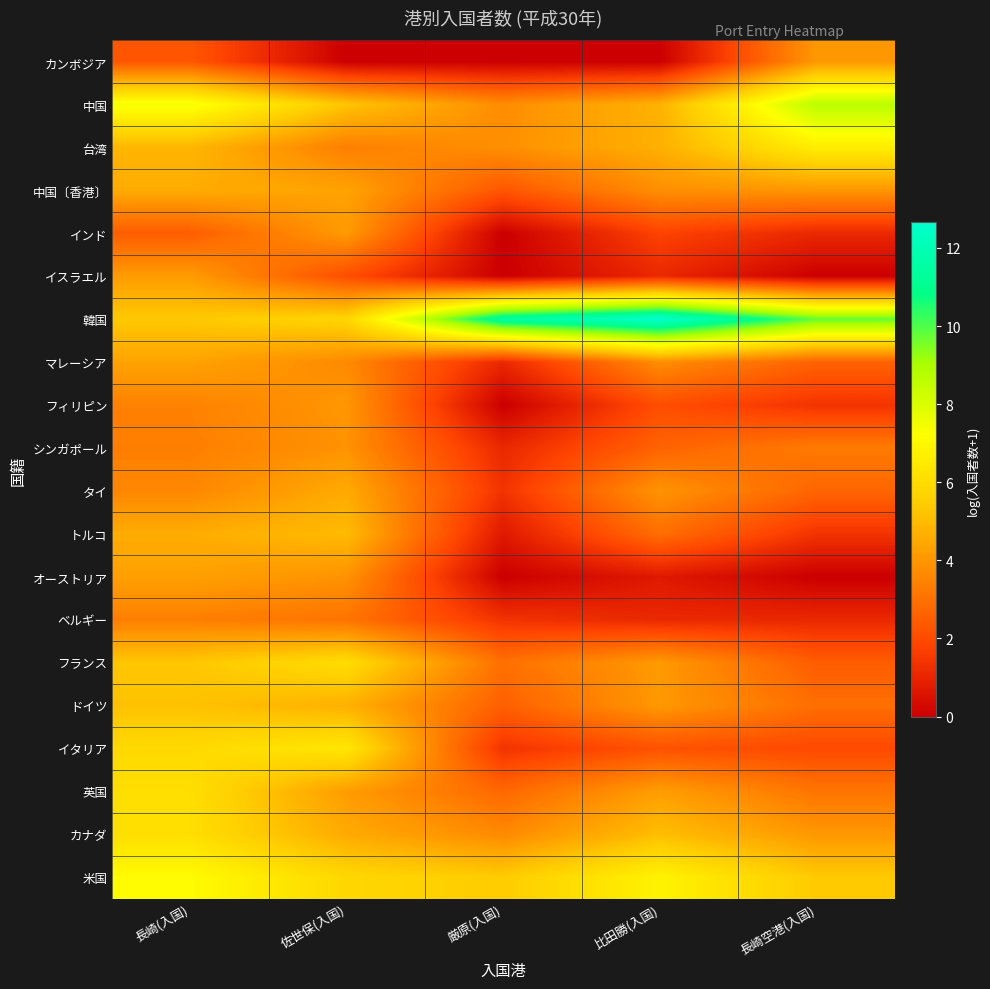

Reading right to left, what are all the values shown in this chart?

カンボジア: 長崎空港(入国)=4.0	比田勝(入国)=0.0	厳原(入国)=0.0	佐世保(入国)=0.0	長崎(入国)=2.3
中国: 長崎空港(入国)=8.7	比田勝(入国)=4.7	厳原(入国)=3.8	佐世保(入国)=5.2	長崎(入国)=7.4
台湾: 長崎空港(入国)=6.6	比田勝(入国)=4.7	厳原(入国)=3.8	佐世保(入国)=3.4	長崎(入国)=4.9
中国〔香港〕: 長崎空港(入国)=4.0	比田勝(入国)=3.8	厳原(入国)=2.3	佐世保(入国)=4.3	長崎(入国)=4.6
インド: 長崎空港(入国)=1.1	比田勝(入国)=1.8	厳原(入国)=0.0	佐世保(入国)=4.1	長崎(入国)=2.5
イスラエル: 長崎空港(入国)=0.0	比田勝(入国)=1.1	厳原(入国)=0.0	佐世保(入国)=2.1	長崎(入国)=4.2
韓国: 長崎空港(入国)=9.8	比田勝(入国)=12.7	厳原(入国)=11.5	佐世保(入国)=5.8	長崎(入国)=5.4
マレーシア: 長崎空港(入国)=2.6	比田勝(入国)=3.8	厳原(入国)=1.1	佐世保(入国)=3.7	長崎(入国)=4.3
フィリピン: 長崎空港(入国)=1.4	比田勝(入国)=2.1	厳原(入国)=0.0	佐世保(入国)=4.0	長崎(入国)=3.5
シンガポール: 長崎空港(入国)=3.3	比田勝(入国)=2.6	厳原(入国)=1.1	佐世保(入国)=3.9	長崎(入国)=3.4
タイ: 長崎空港(入国)=2.7	比田勝(入国)=4.0	厳原(入国)=1.4	佐世保(入国)=4.5	長崎(入国)=3.6
トルコ: 長崎空港(入国)=1.4	比田勝(入国)=2.9	厳原(入国)=0.7	佐世保(入国)=5.0	長崎(入国)=4.6
オーストリア: 長崎空港(入国)=0.0	比田勝(入国)=0.7	厳原(入国)=0.0	佐世保(入国)=3.9	長崎(入国)=4.3
ベルギー: 長崎空港(入国)=1.1	比田勝(入国)=1.1	厳原(入国)=1.4	佐世保(入国)=3.1	長崎(入国)=3.4
フランス: 長崎空港(入国)=2.5	比田勝(入国)=4.1	厳原(入国)=3.0	佐世保(入国)=6.0	長崎(入国)=5.3
ドイツ: 長崎空港(入国)=2.9	比田勝(入国)=4.1	厳原(入国)=2.6	佐世保(入国)=4.7	長崎(入国)=5.2
イタリア: 長崎空港(入国)=1.9	比田勝(入国)=2.2	厳原(入国)=1.4	佐世保(入国)=6.4	長崎(入国)=5.9
英国: 長崎空港(入国)=3.1	比田勝(入国)=4.2	厳原(入国)=2.8	佐世保(入国)=4.2	長崎(入国)=6.1
カナダ: 長崎空港(入国)=4.0	比田勝(入国)=5.1	厳原(入国)=3.7	佐世保(入国)=4.6	長崎(入国)=6.1
米国: 長崎空港(入国)=5.4	比田勝(入国)=6.8	厳原(入国)=5.4	佐世保(入国)=5.8	長崎(入国)=7.1